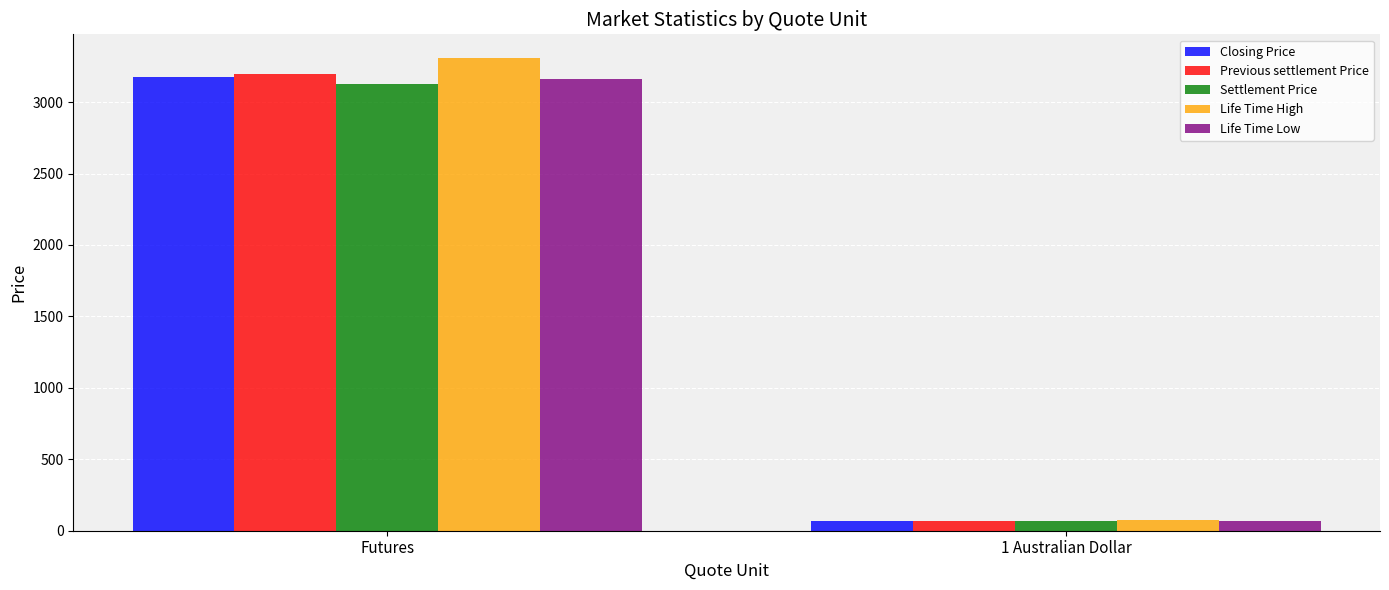

What is the maximum value for Life Time Low?

3162.0